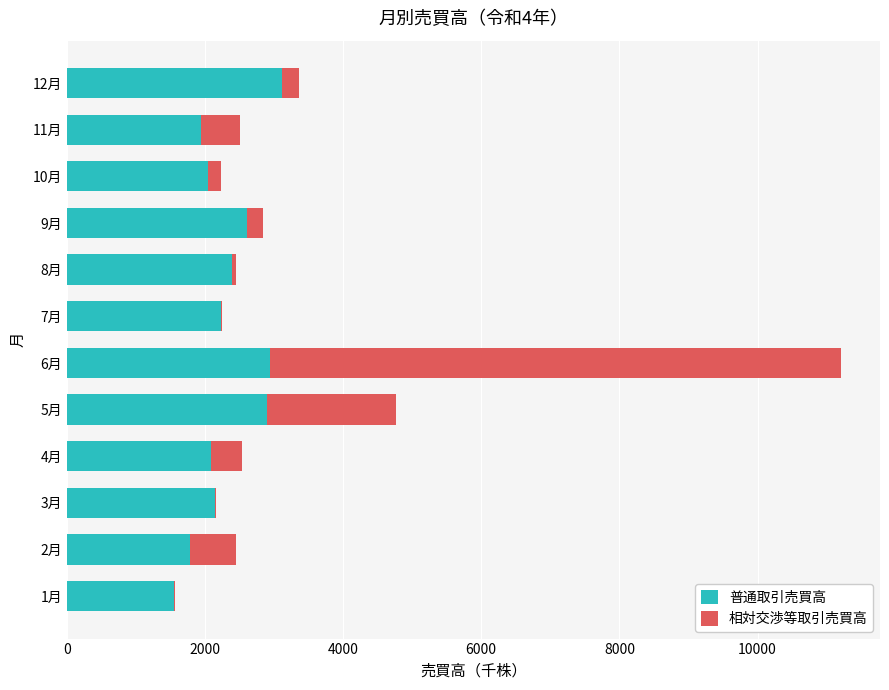

What is the maximum value for 普通取引売買高?

3119